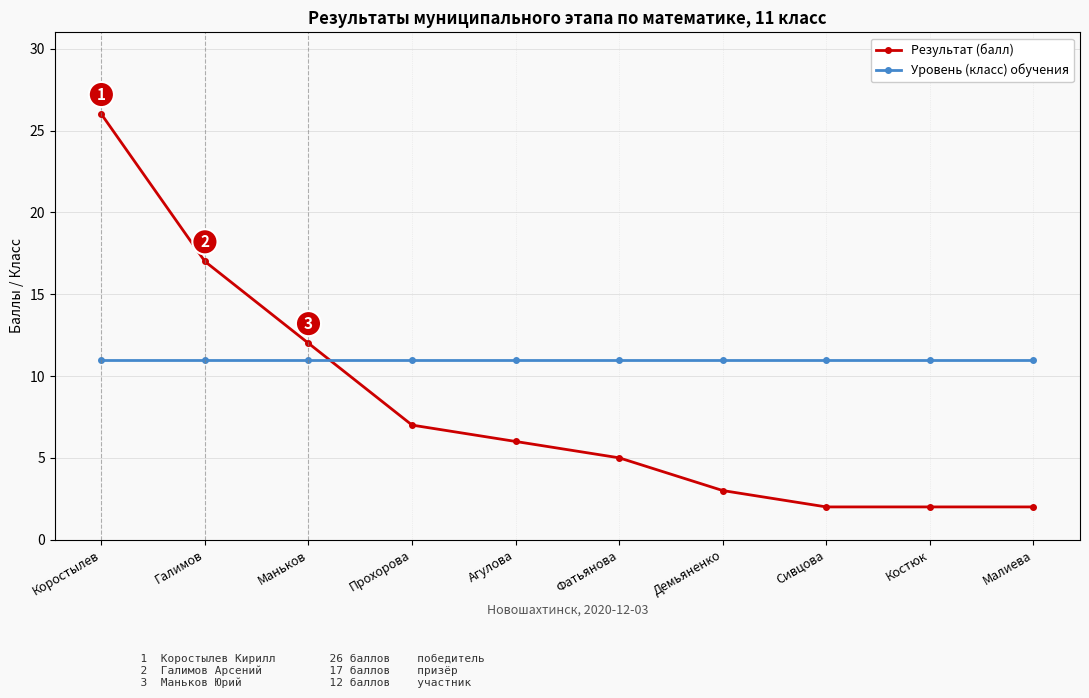

How many times do Уровень (класс) обучения and Результат (балл) cross each other?

1